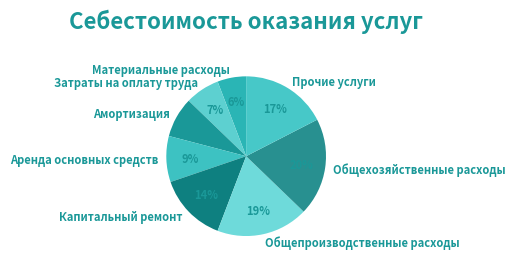

What percentage is the Общепроизводственные расходы slice, to the nearest percent?

19%